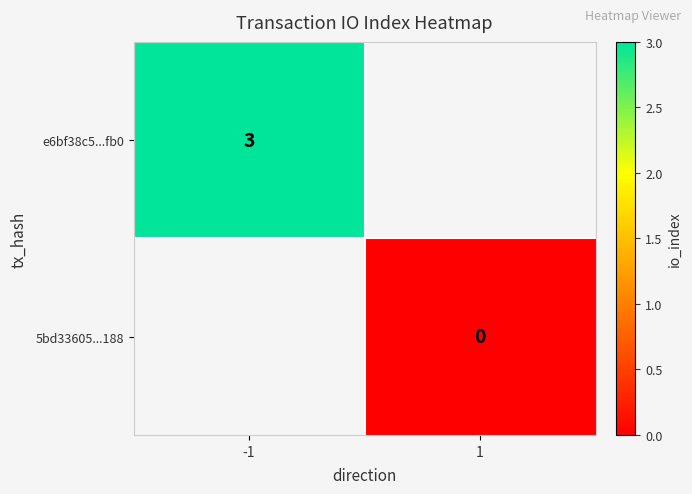

True or false: e6bf38c5...fb0 has a value of 5 at -1.

False